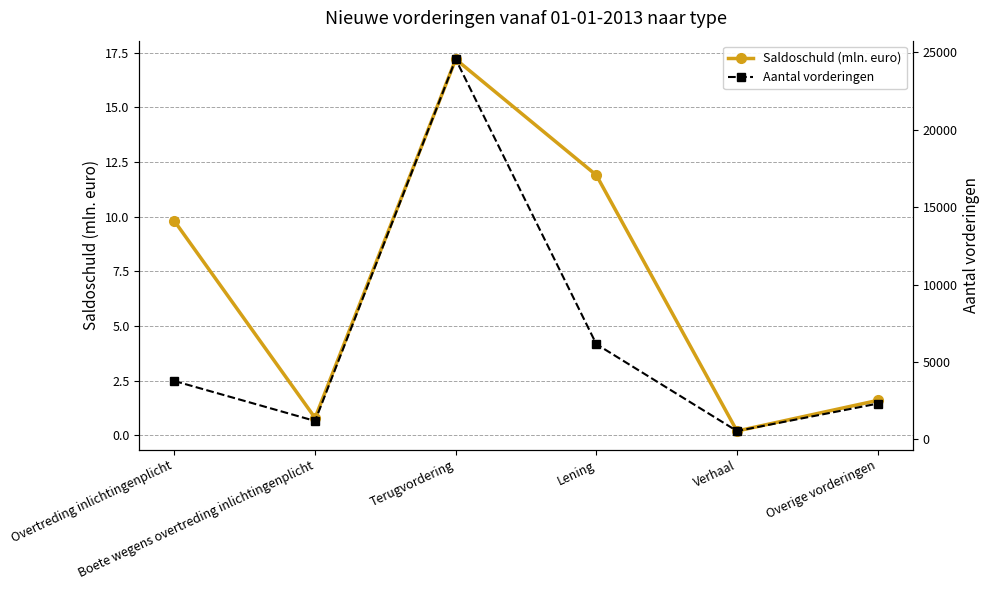

What is the label of the 2nd point from the left?

Boete wegens overtreding inlichtingenplicht